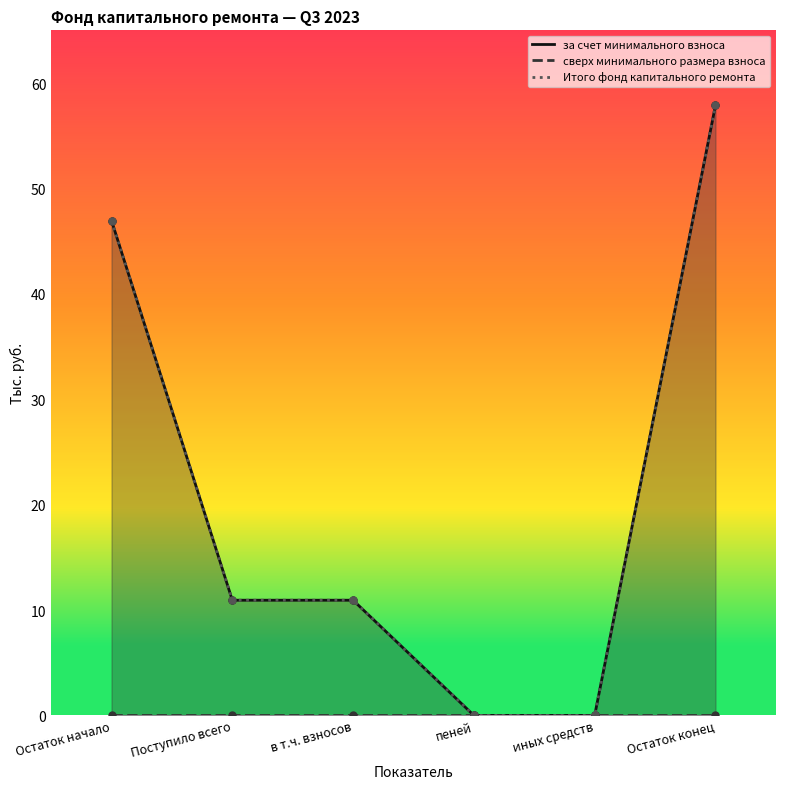

The value of Итого фонд капитального ремонта at пеней is 35.8. True or false?

False